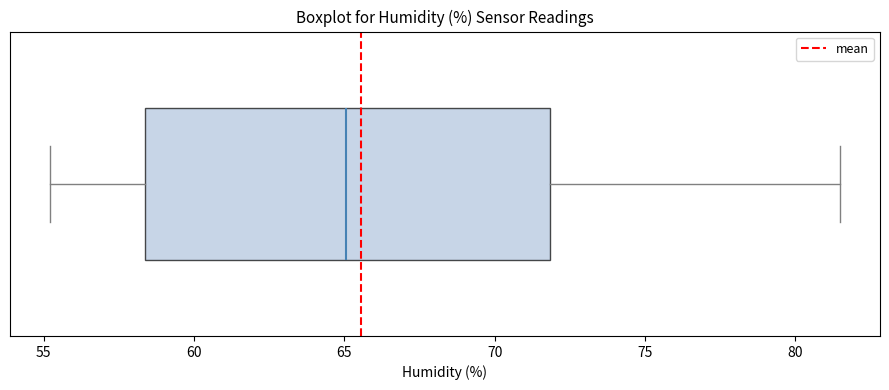

Transcribe this box plot: give where the median line is, the range the box spans, and where the two whiskers end, as read against the x-axis. The values are not printed on the chart, so give them approximately, as read against the axis.

median 65.0, box 58.5 to 72.0, whiskers 55.0 to 81.5